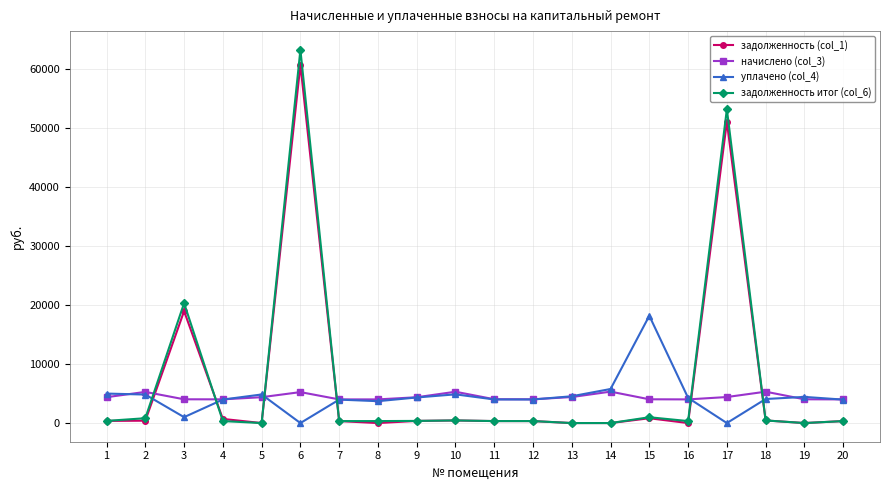

Is it true that задолженность итог (col_6) equals 20327.5 at 3?

True